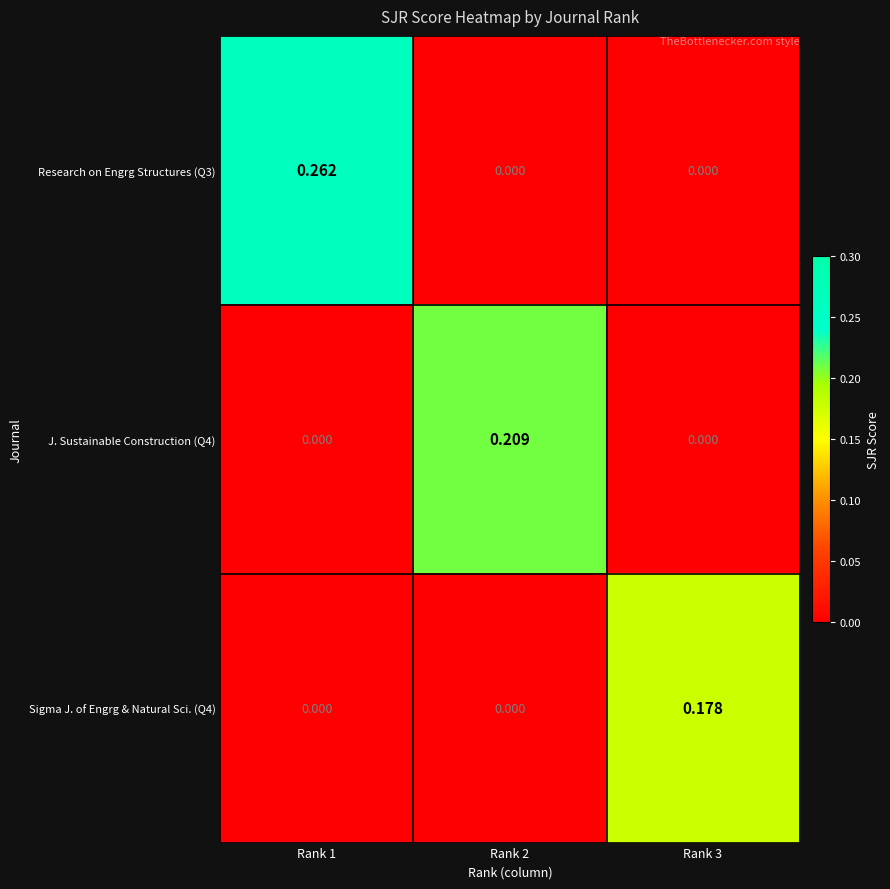

Is the value of J. Sustainable Construction (Q4) at Rank 3 greater than the value of Research on Engrg Structures (Q3) at Rank 1?

No